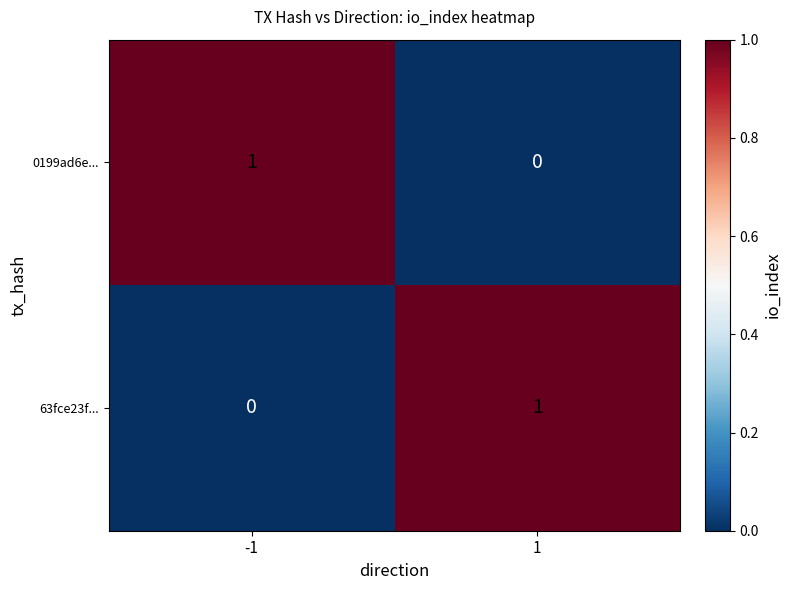

The 63fce23f... series shows 1 at 1. True or false?

True